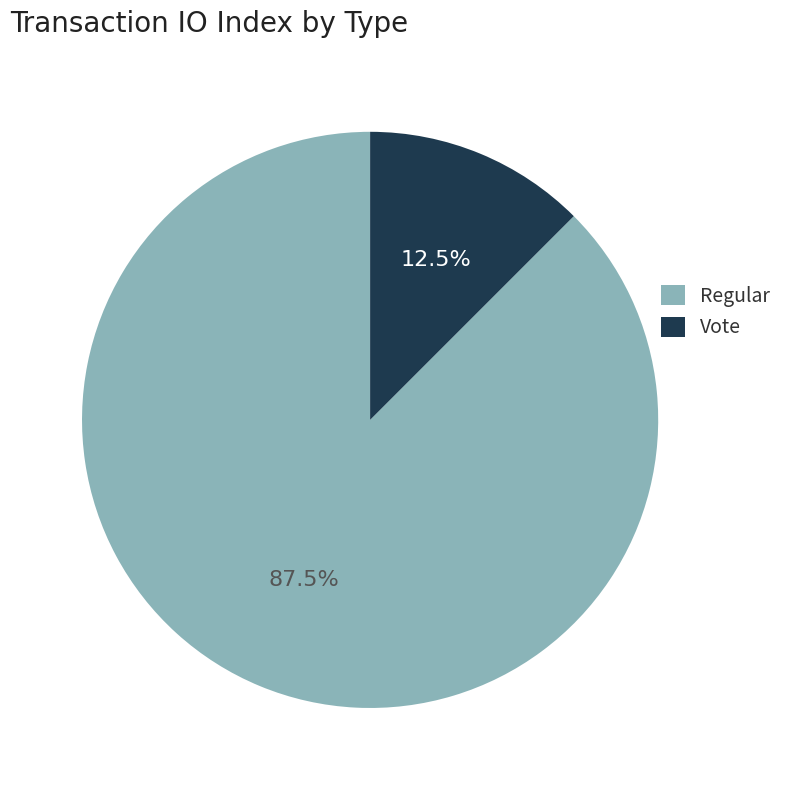

Combined, do Vote and Regular account for over 50%?

Yes